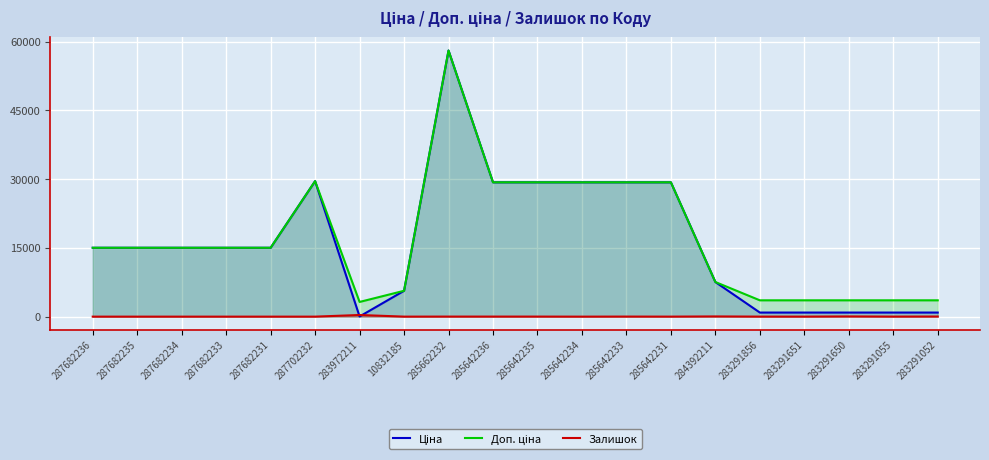

Which has a higher value, 283291052 or 285662232?

285662232